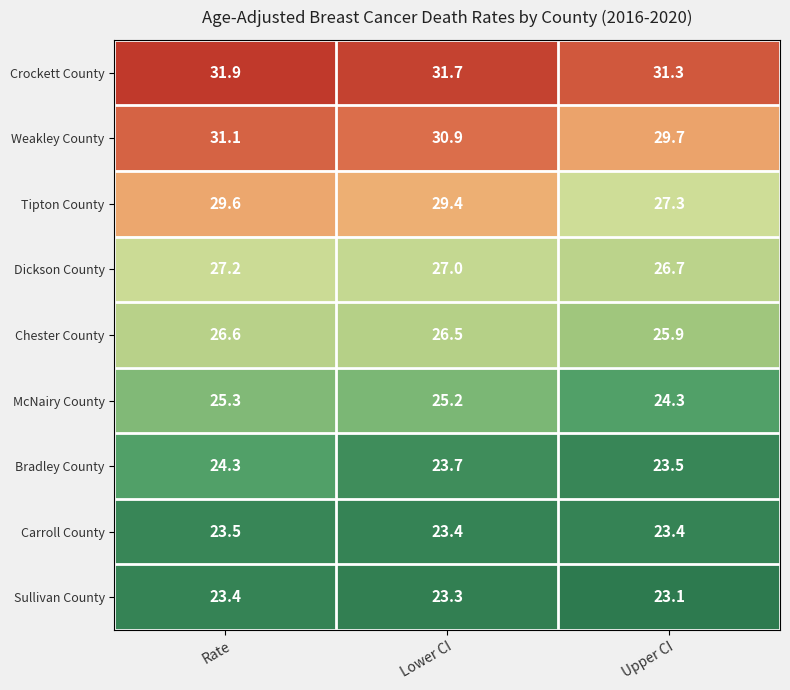

What is the approximate value of Tipton County at Lower CI?

29.4